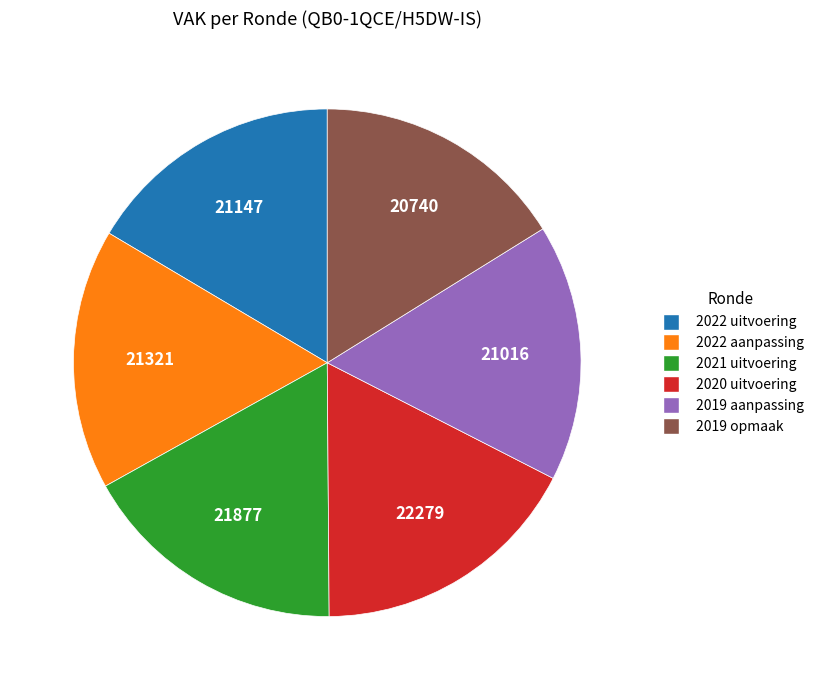

Is it true that 2021 uitvoering is 9% of the pie?

False